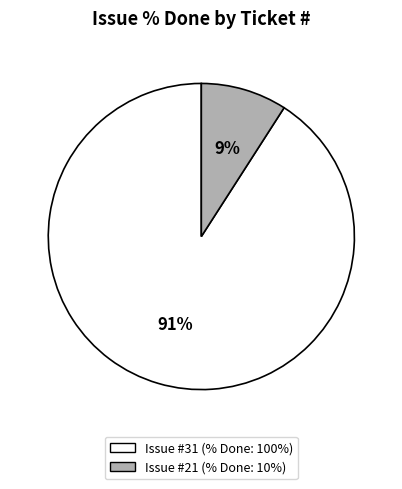

Is there any slice that represents more than half of the pie?

Yes